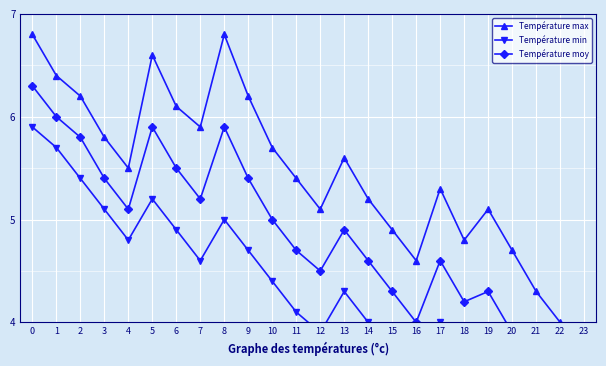

What is the value of the Température max point at the 13th from the left?

5.1